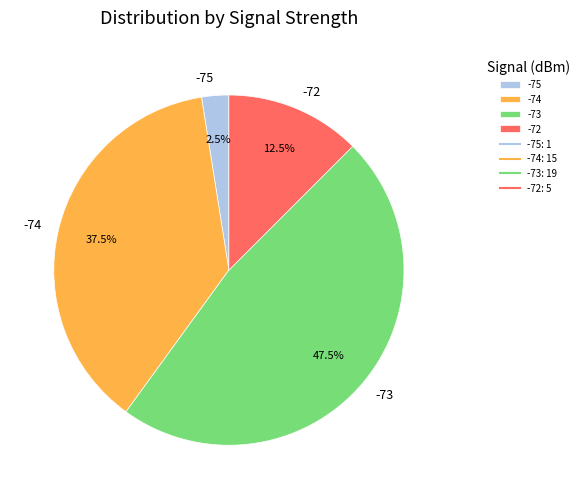

Which slice is the largest?

-73